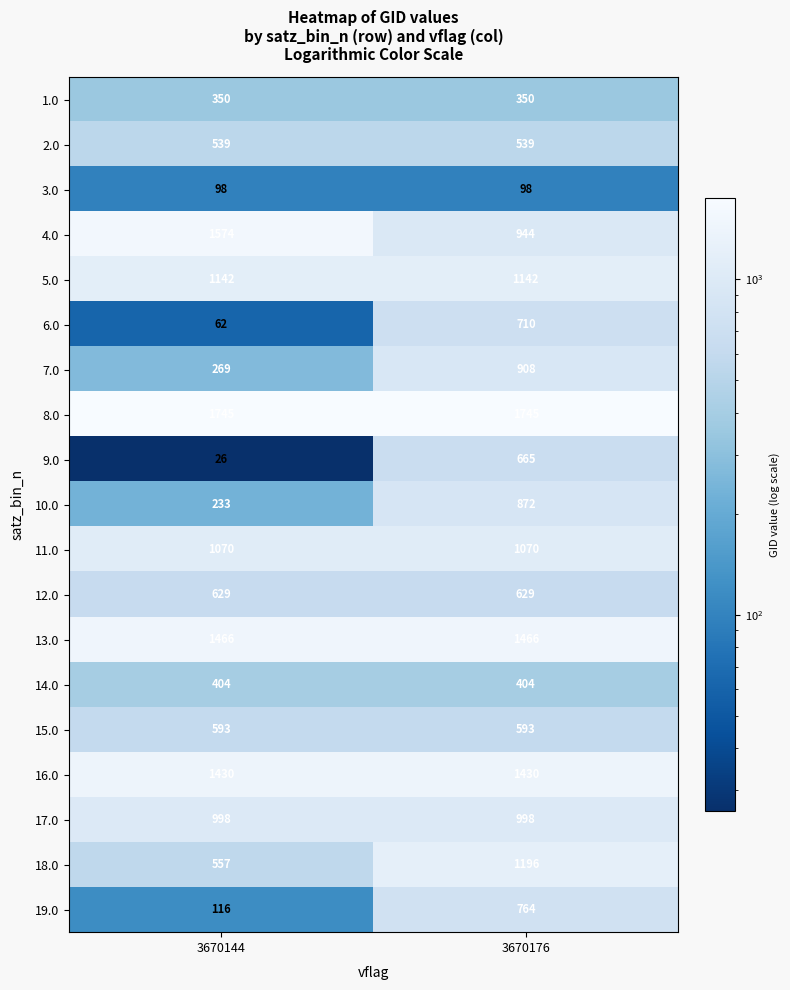

What is the minimum value shown in the chart?

26